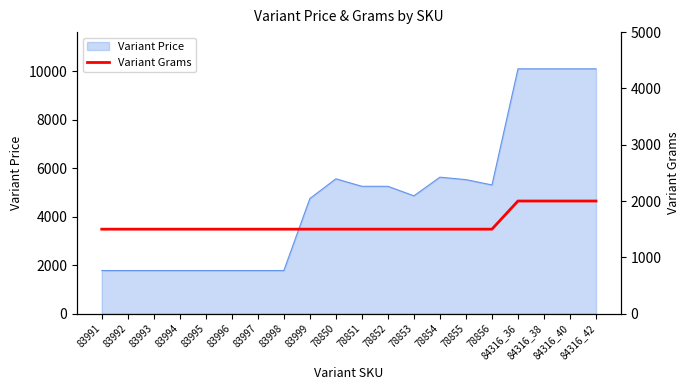

At which category does the chart reach its minimum across all series?

83991